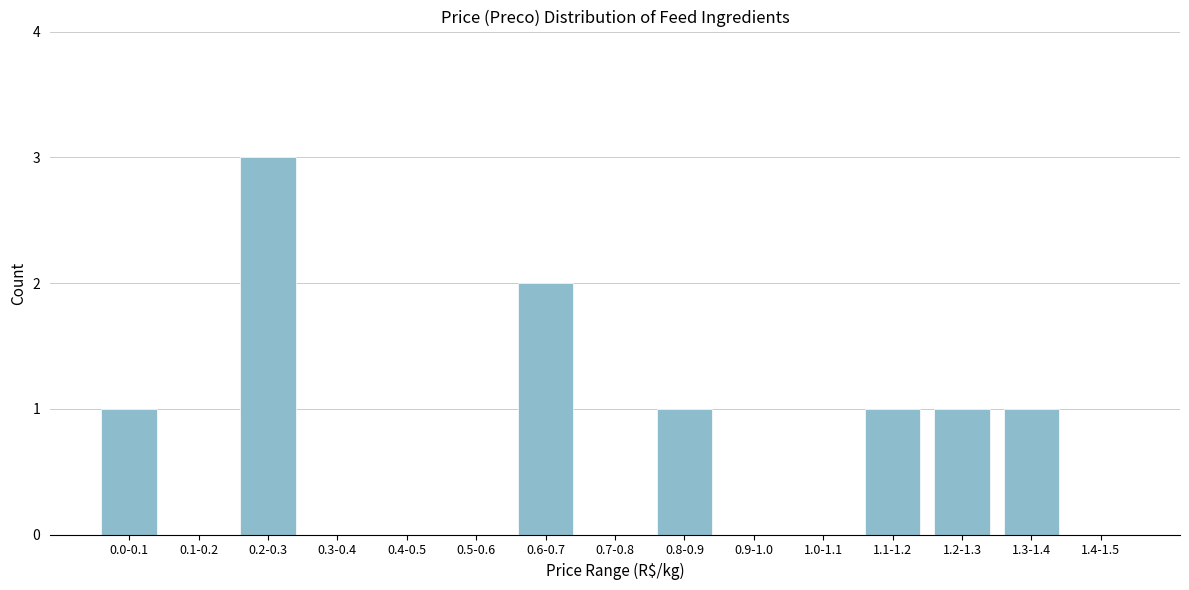

Reading left to right, transcribe all the data shown in this chart.

0.0-0.1=1	0.1-0.2=0	0.2-0.3=3	0.3-0.4=0	0.4-0.5=0	0.5-0.6=0	0.6-0.7=2	0.7-0.8=0	0.8-0.9=1	0.9-1.0=0	1.0-1.1=0	1.1-1.2=1	1.2-1.3=1	1.3-1.4=1	1.4-1.5=0